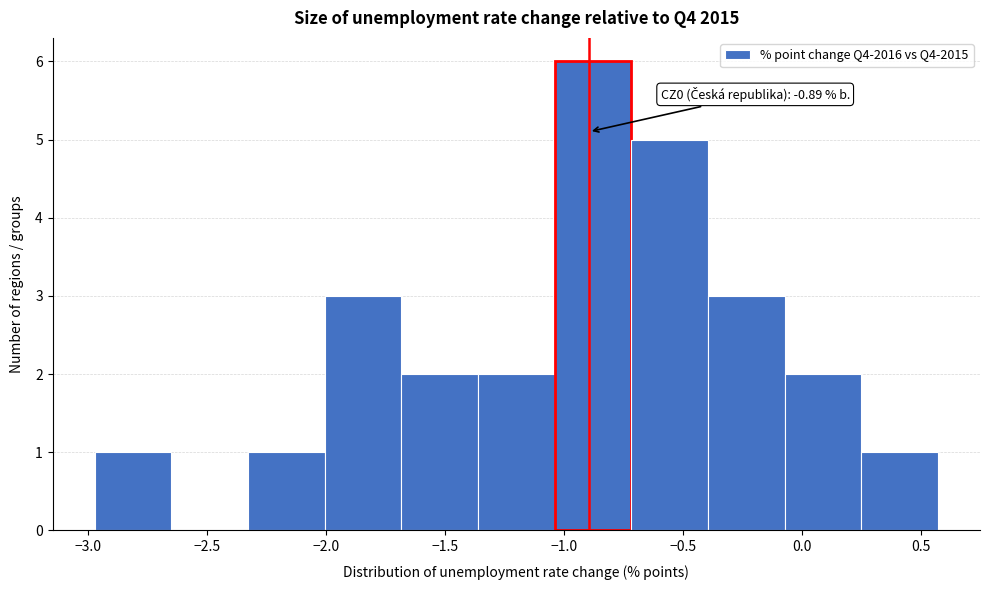

Which range on the x-axis has the tallest bar?

-1.05 to -0.70